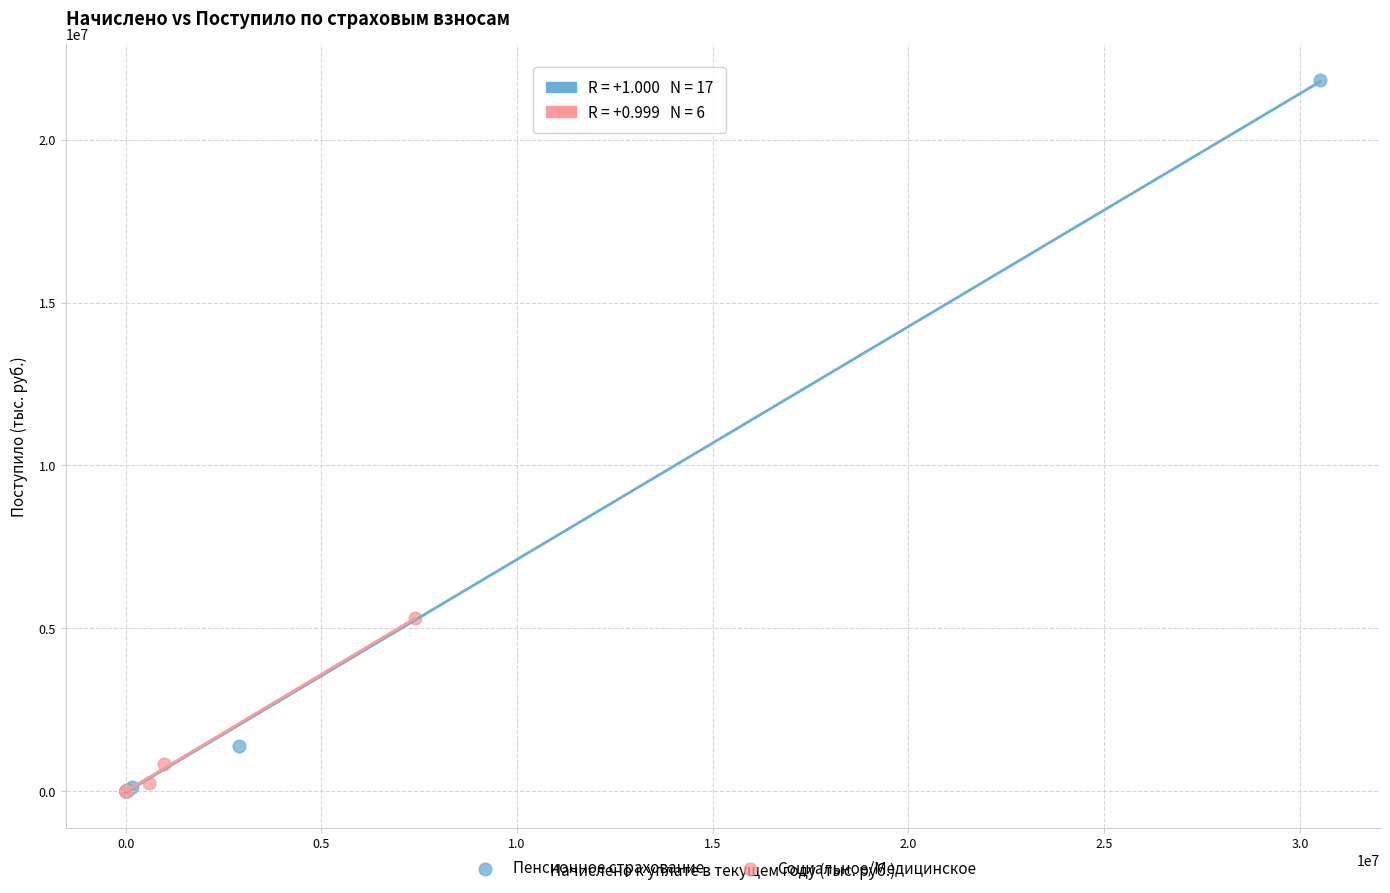

Which series has the widest spread of Y values?

Пенсионное страхование